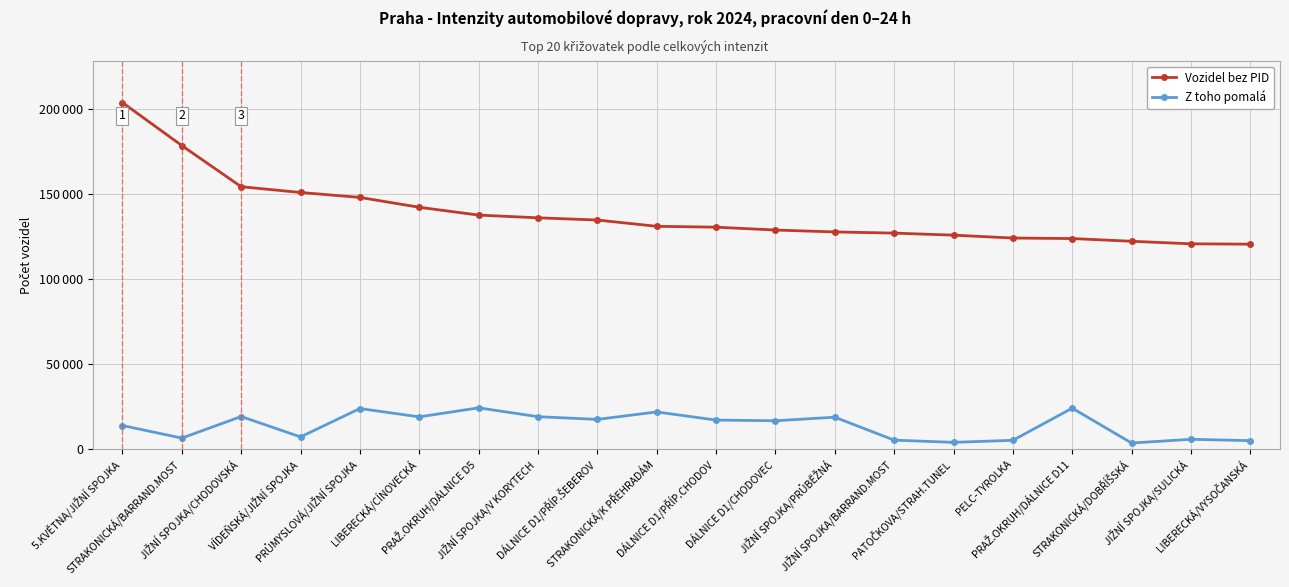

True or false: Z toho pomalá has a value of 3900 at PATOČKOVA/STRAH.TUNEL.

True